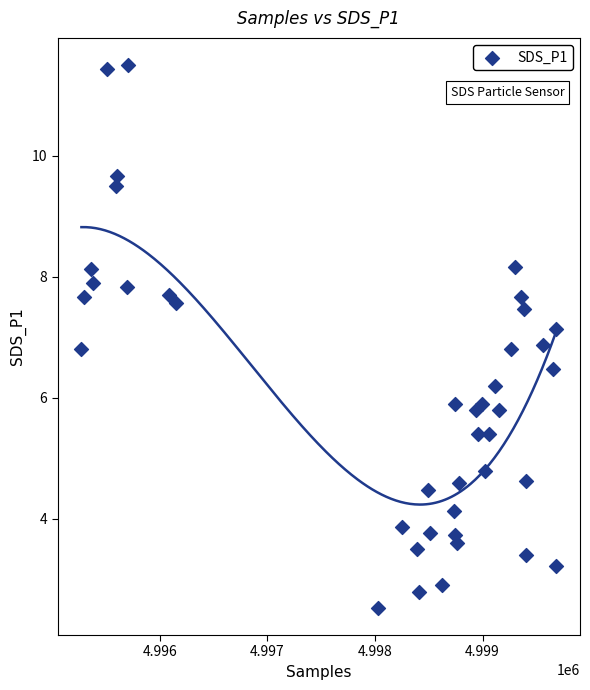

What is the range of Y values (max minus min)?

9.0